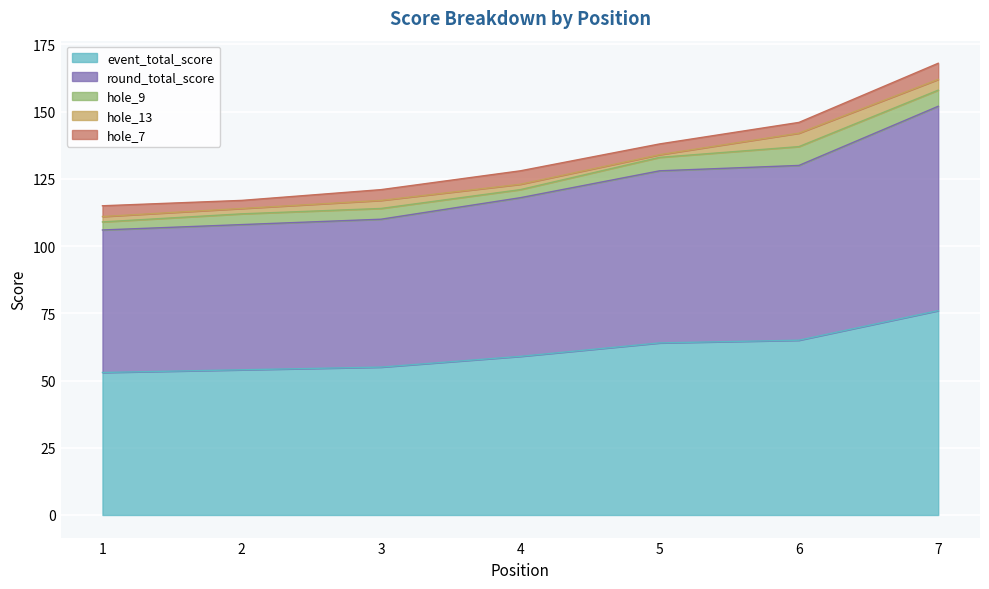

How many data points in hole_7 are less than 4?

1